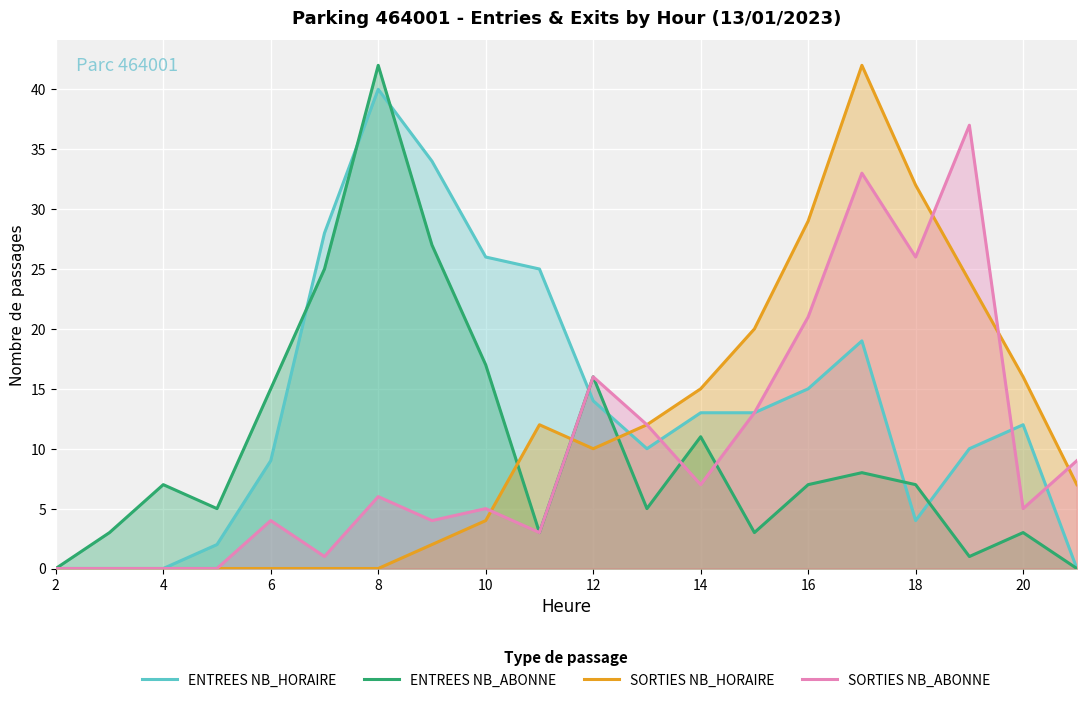

At how many categories does at least one series exceed 41?

2